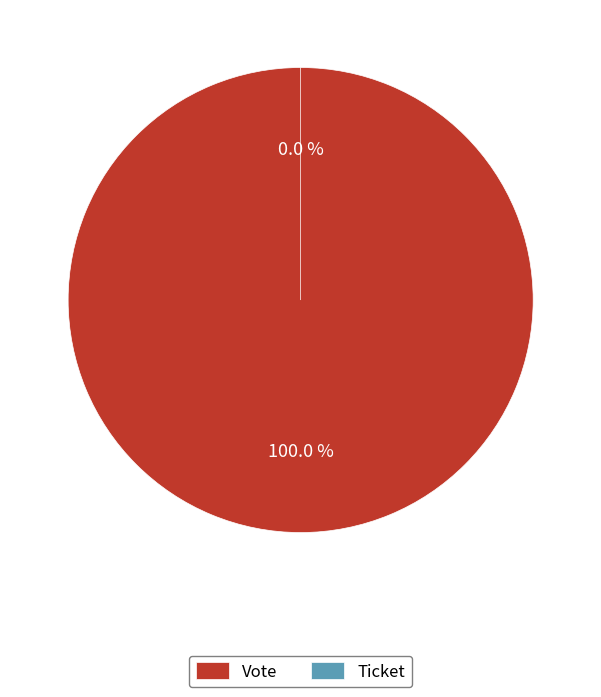

What is the smallest slice in the pie chart?

Ticket